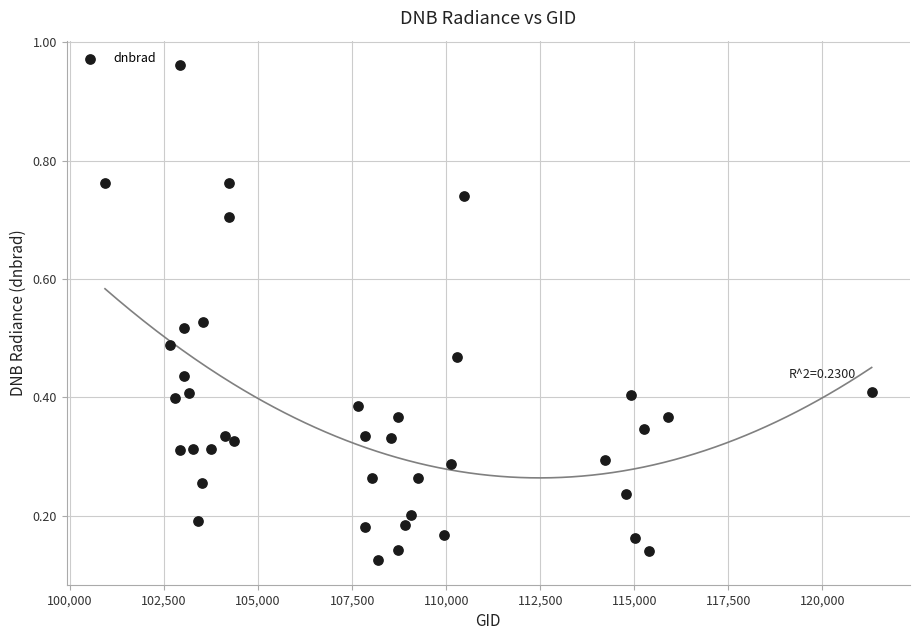

What is the range of X values (max minus min)?

20378.0